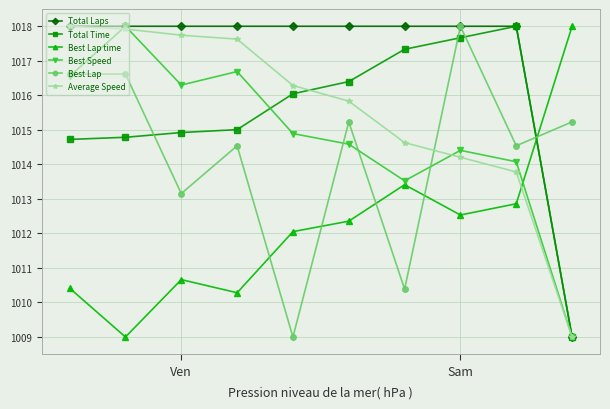

After their last crossing, which series has the higher values: Total Time or Best Lap time?

Best Lap time